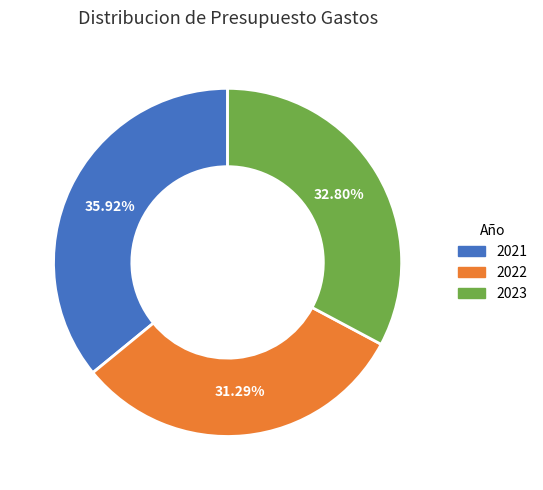

Which slice is the smallest?

2022